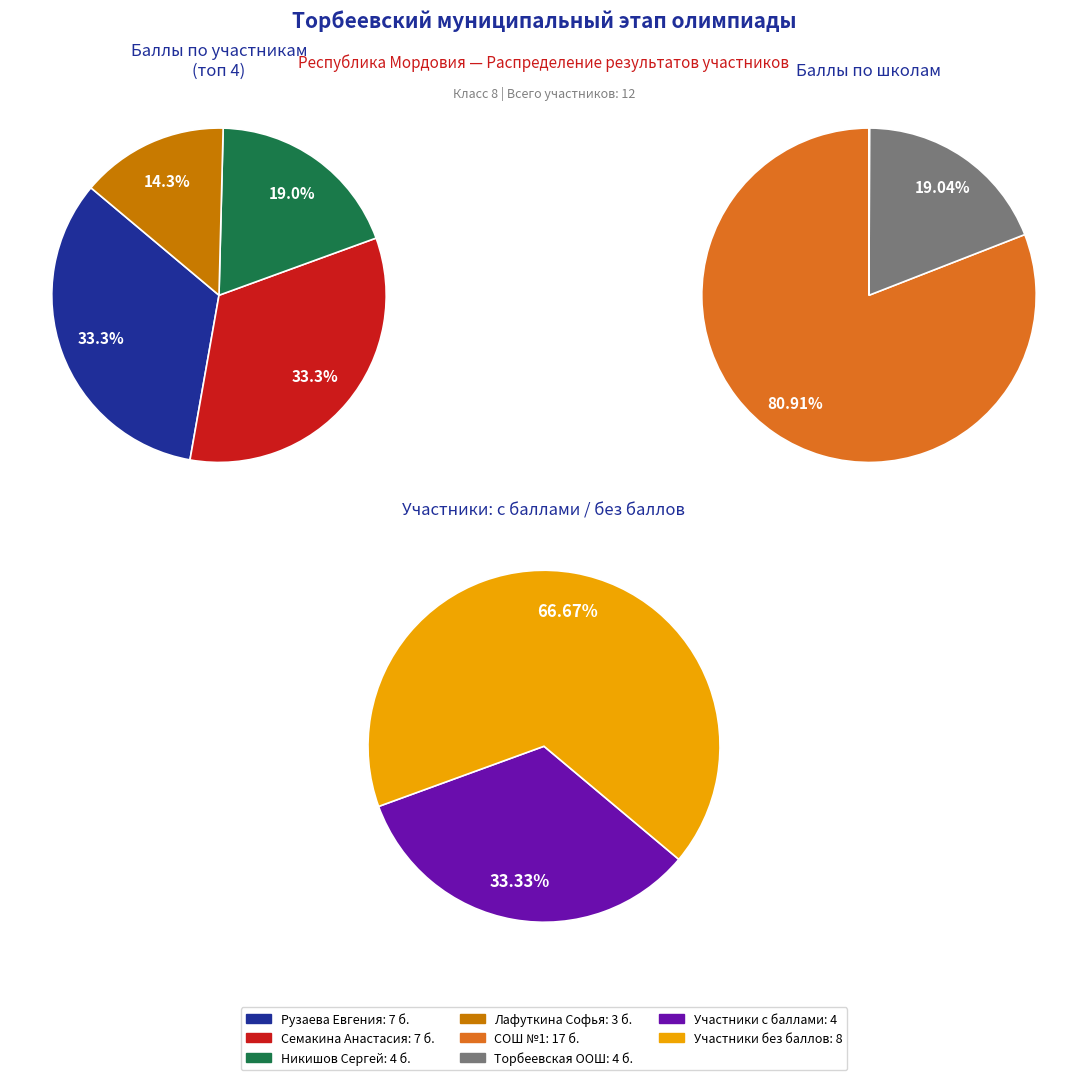

To the nearest percent, what is the difference between the largest and smallest slice percentages?

33%